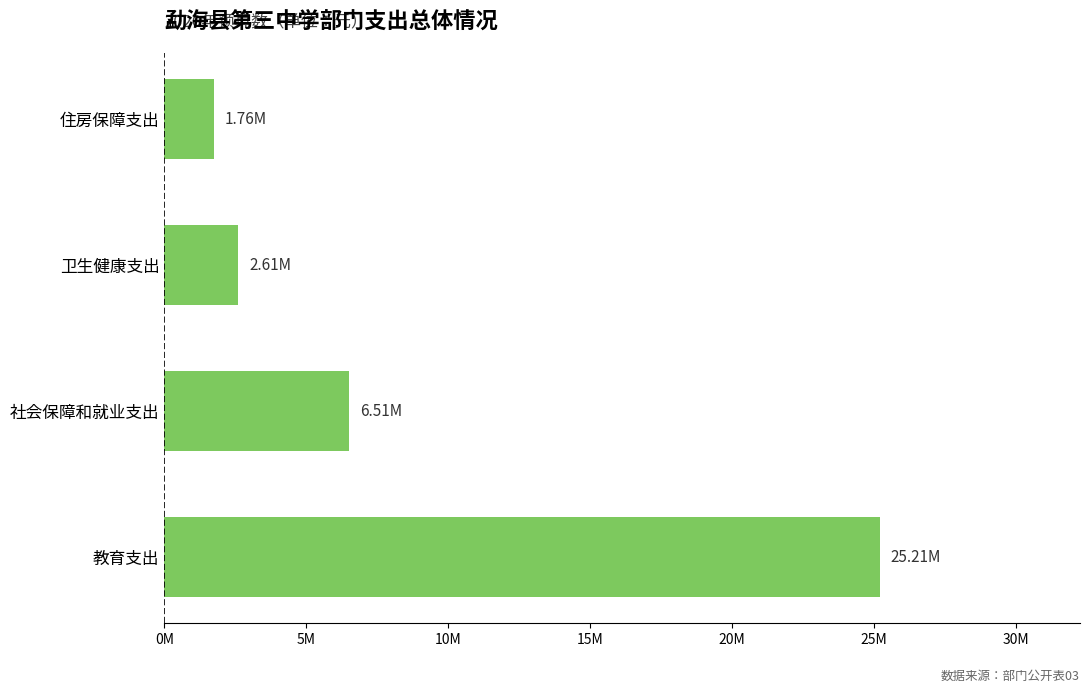

Which category has the lowest value across all series?

住房保障支出